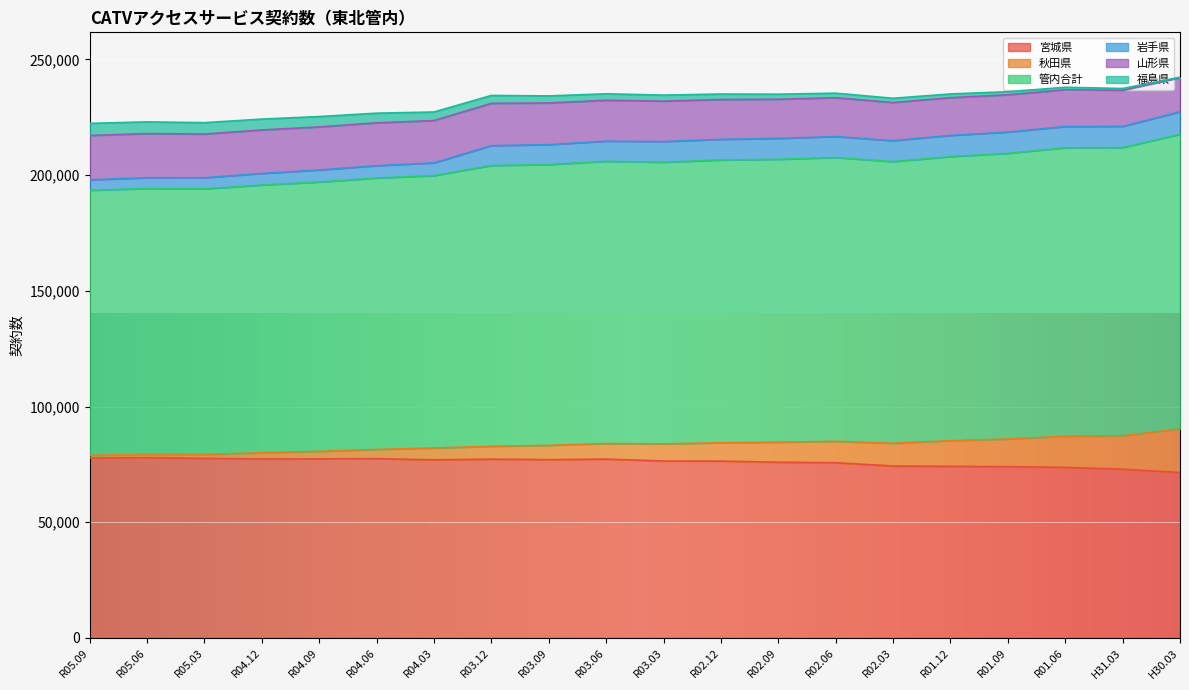

What is the maximum value for 宮城県?

77886